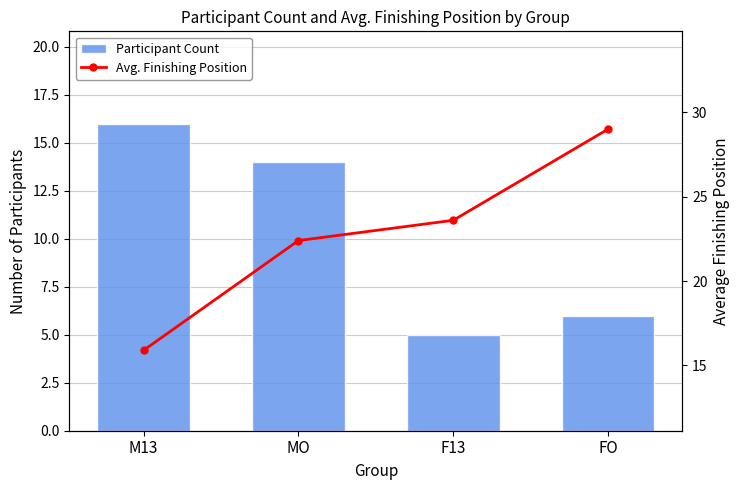

The value of Participant Count at FO is 6.0. True or false?

True